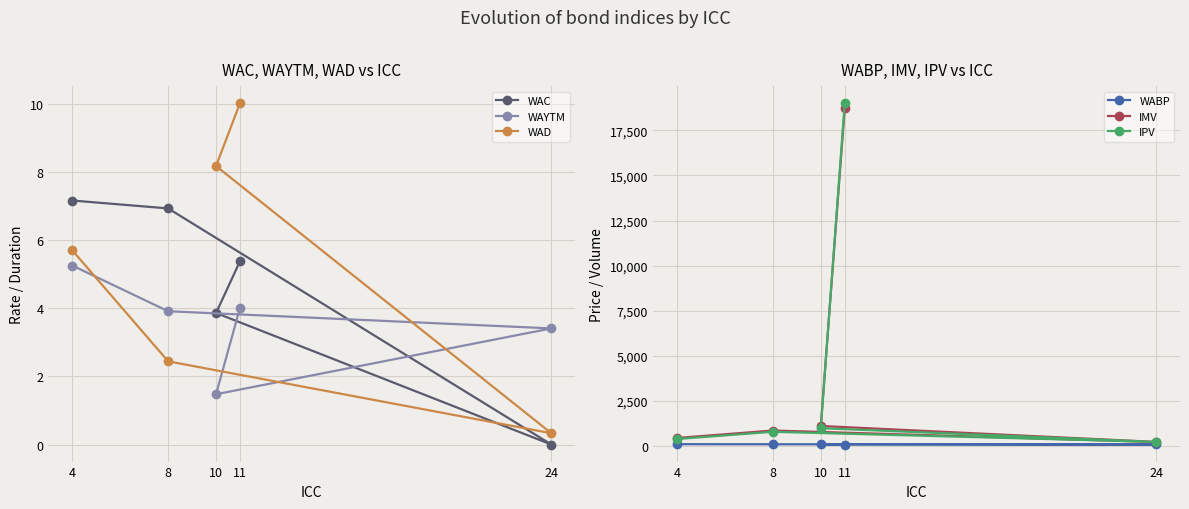

True or false: WAC has more than 1 interior local peaks.

False